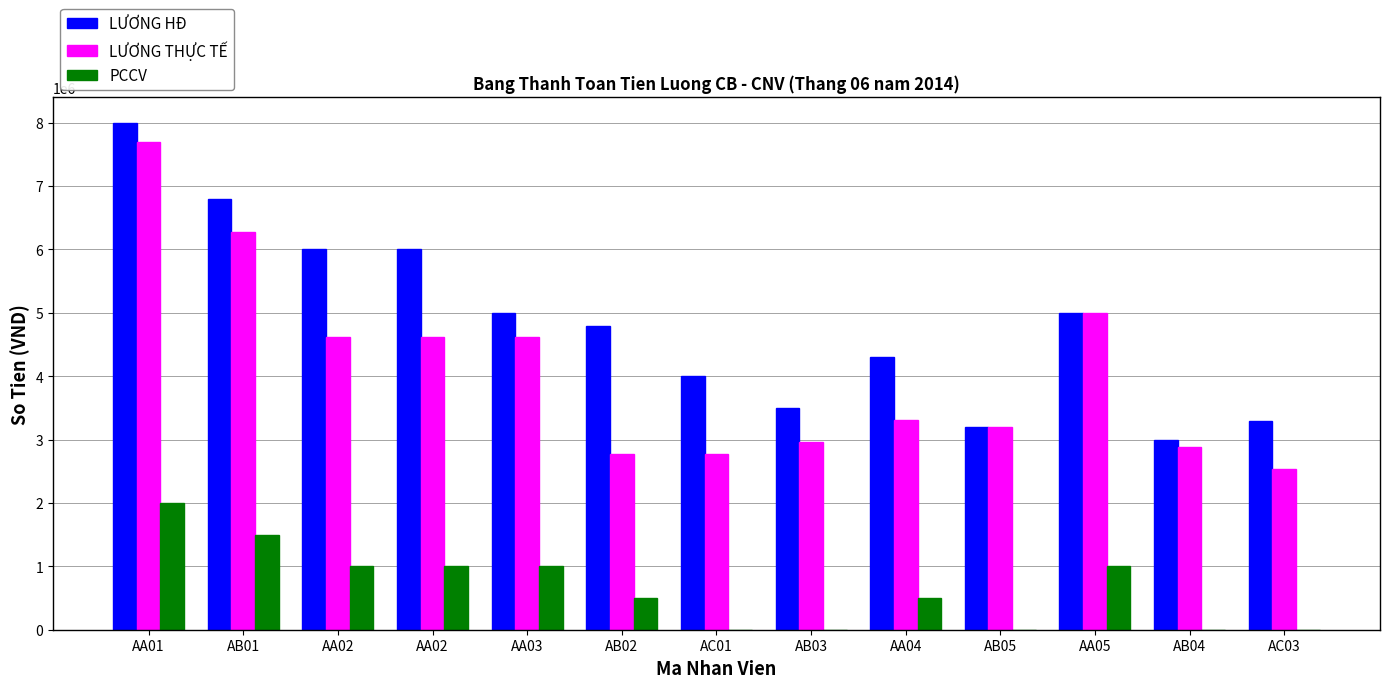

What is the label of the 13th bar from the left?

AC03